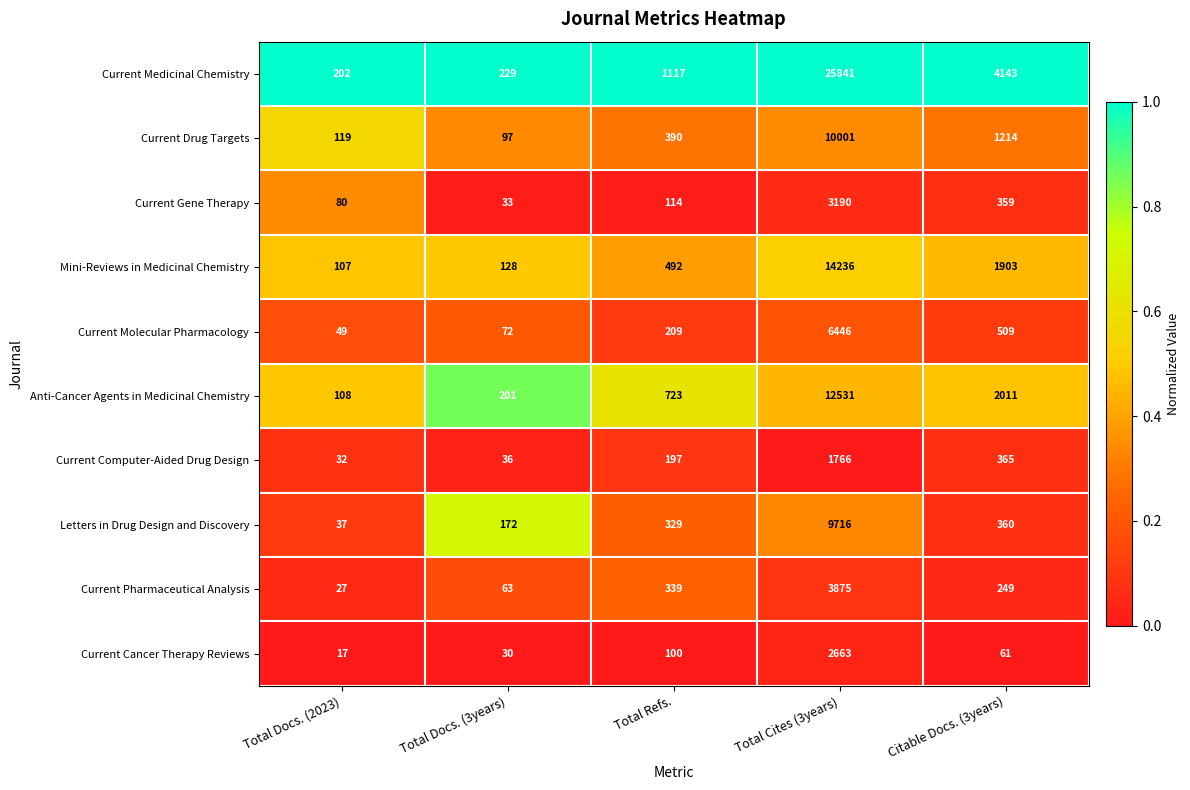

What is the total value across all series at Total Cites (3years)?

90265